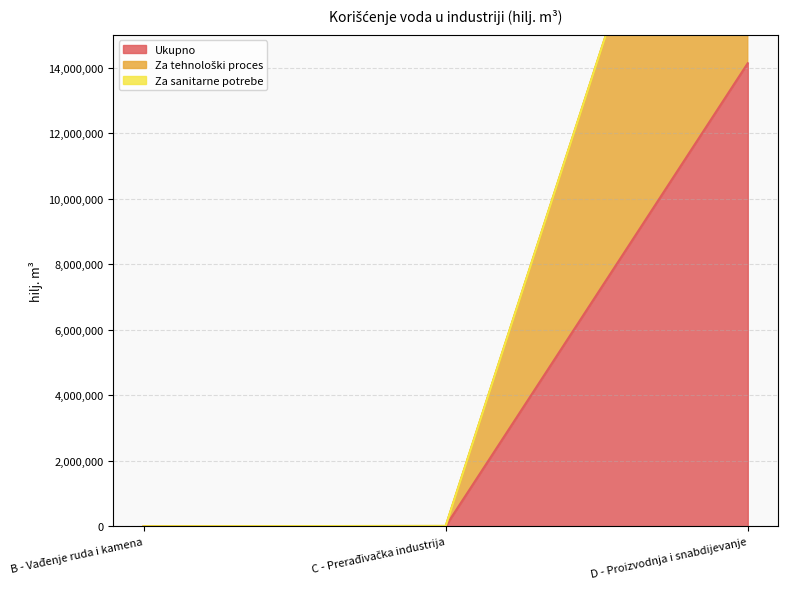

Does the chart display data point markers on the line(s)?

No